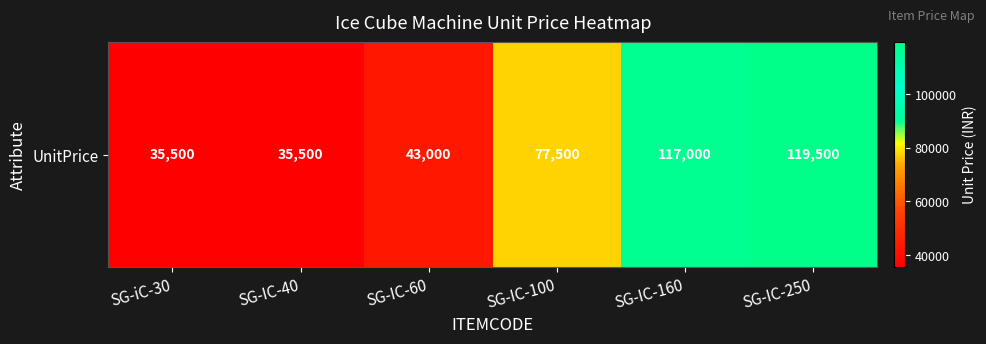

True or false: the data shows 163453 at SG-IC-160.

False